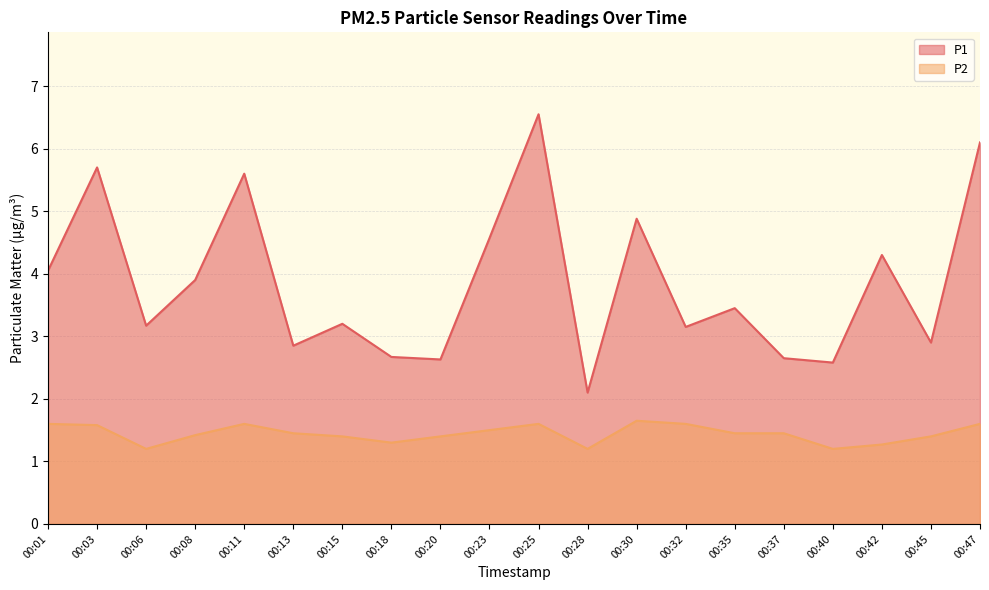

True or false: P2 has a value of 1.4 at 00:35.

True